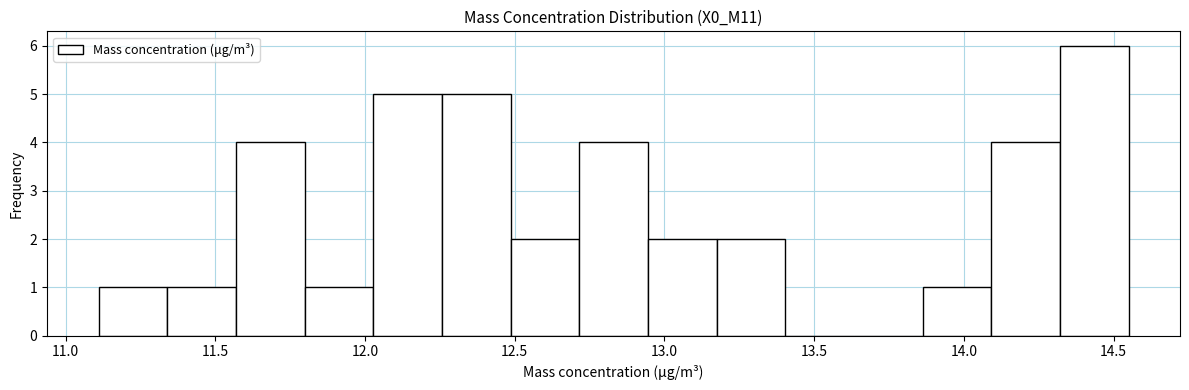

Reading left to right, transcribe this chart: for each bar, give the range it covers on the x-axis and its height. Neither the bar edges nor the heights are printed on the chart, so give them approximately, as read against the axes.

11.10 to 11.35: 1
11.35 to 11.55: 1
11.55 to 11.80: 4
11.80 to 12.05: 1
12.05 to 12.25: 5
12.25 to 12.50: 5
12.50 to 12.70: 2
12.70 to 12.95: 4
12.95 to 13.15: 2
13.15 to 13.40: 2
13.40 to 13.65: 0
13.65 to 13.85: 0
13.85 to 14.10: 1
14.10 to 14.30: 4
14.30 to 14.55: 6